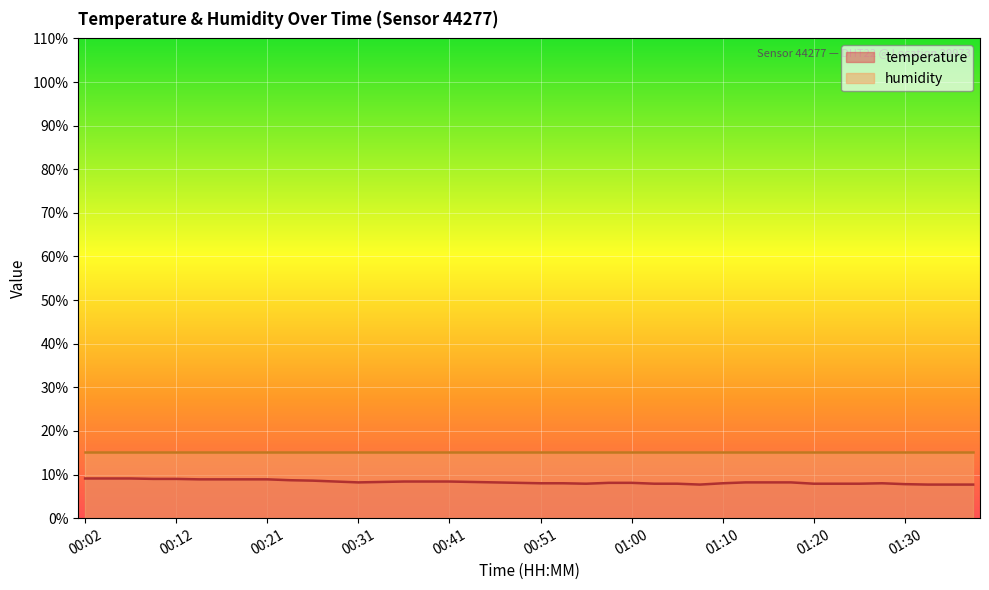

True or false: humidity and temperature cross at least once.

False